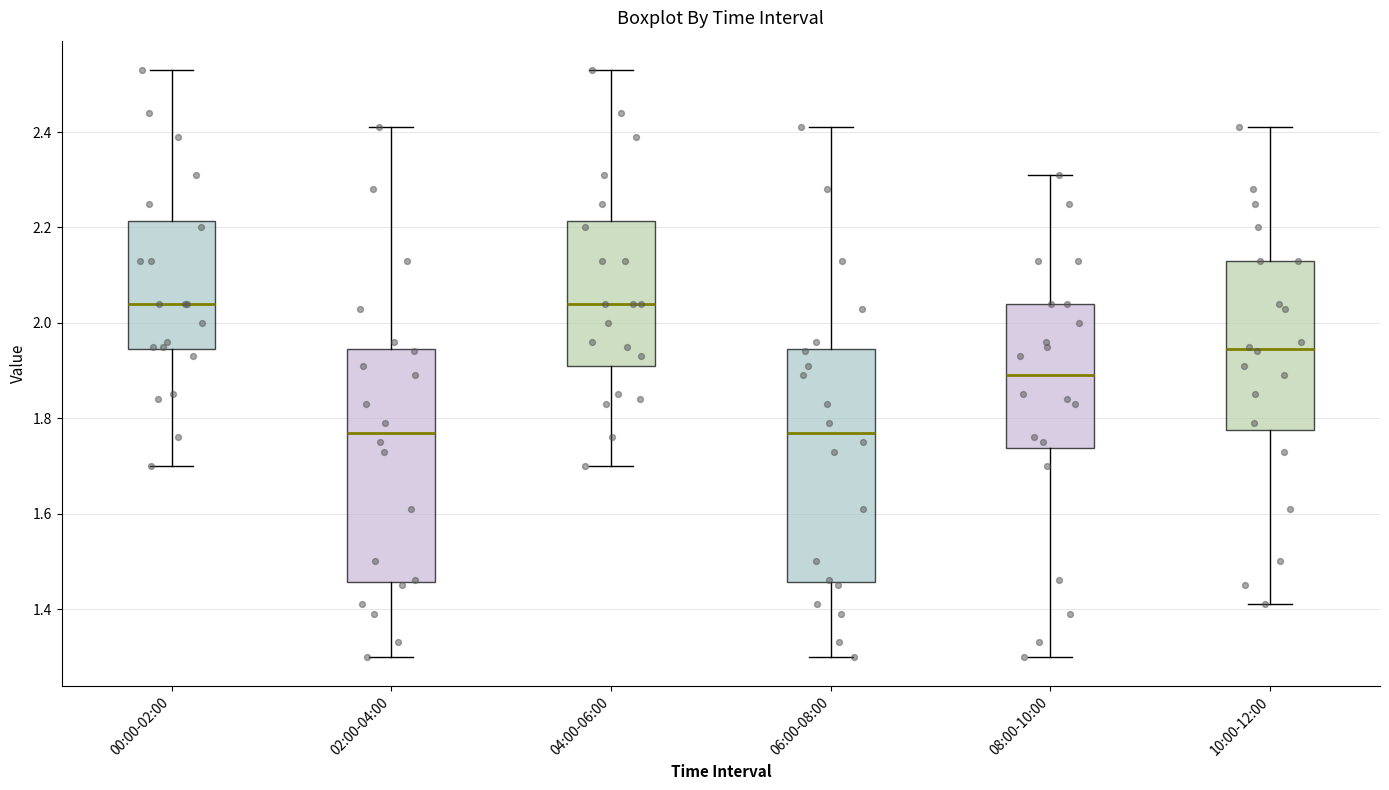

Reading left to right, read every box against the y-axis: the position of its median line, the range the box covers, and the ends of its whiskers. The values are not printed on the chart, so give them approximately, as read against the axis.

00:00-02:00: median 2.04, box 1.94 to 2.22, whiskers 1.70 to 2.54
02:00-04:00: median 1.78, box 1.46 to 1.94, whiskers 1.30 to 2.42
04:00-06:00: median 2.04, box 1.92 to 2.22, whiskers 1.70 to 2.54
06:00-08:00: median 1.78, box 1.46 to 1.94, whiskers 1.30 to 2.42
08:00-10:00: median 1.90, box 1.74 to 2.04, whiskers 1.30 to 2.32
10:00-12:00: median 1.94, box 1.78 to 2.14, whiskers 1.42 to 2.42